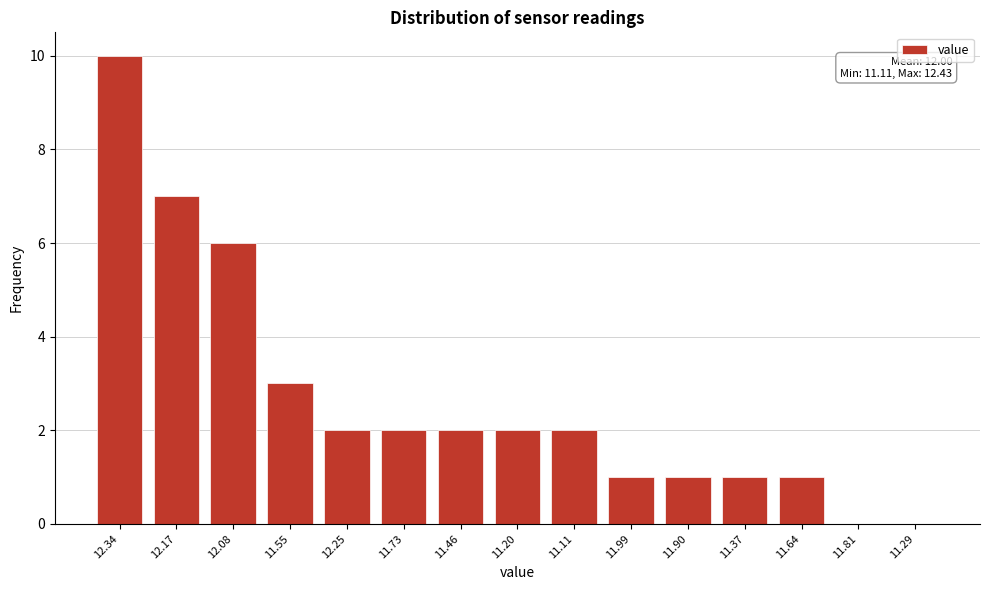

Reading left to right, what are all the values shown in this chart?

12.34=10	12.17=7	12.08=6	11.55=3	12.25=2	11.73=2	11.46=2	11.20=2	11.11=2	11.99=1	11.90=1	11.37=1	11.64=1	11.81=0	11.29=0